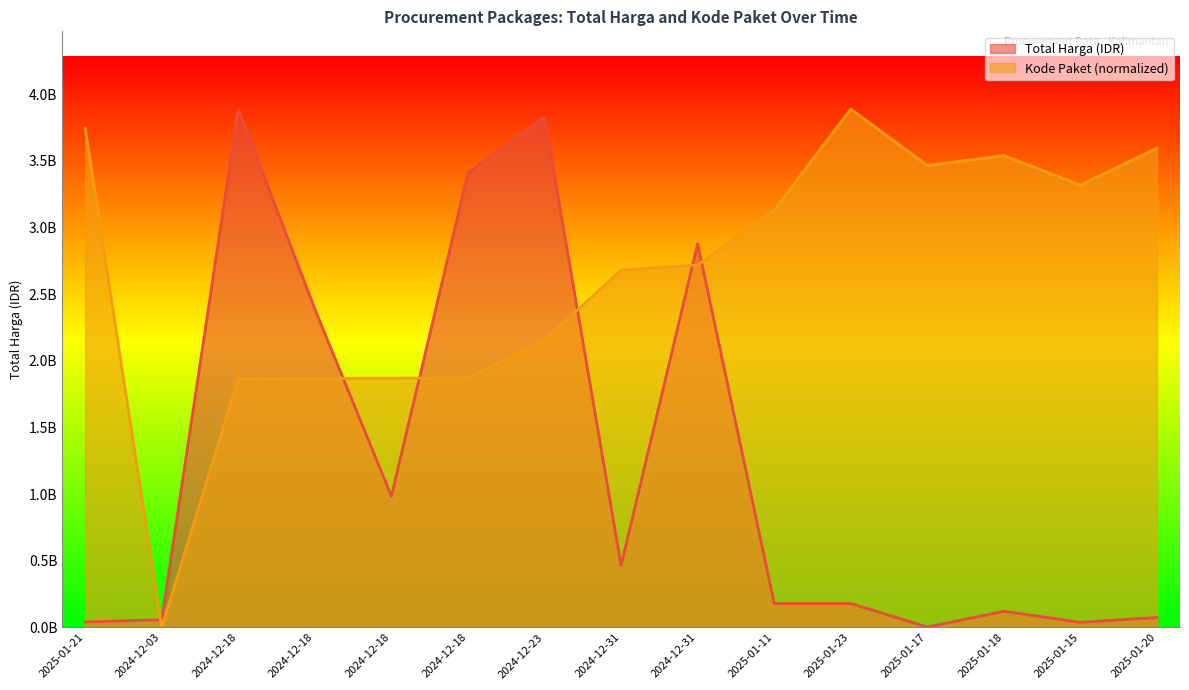

How many values in the Total Harga (Billions) series are below 180000000?

7